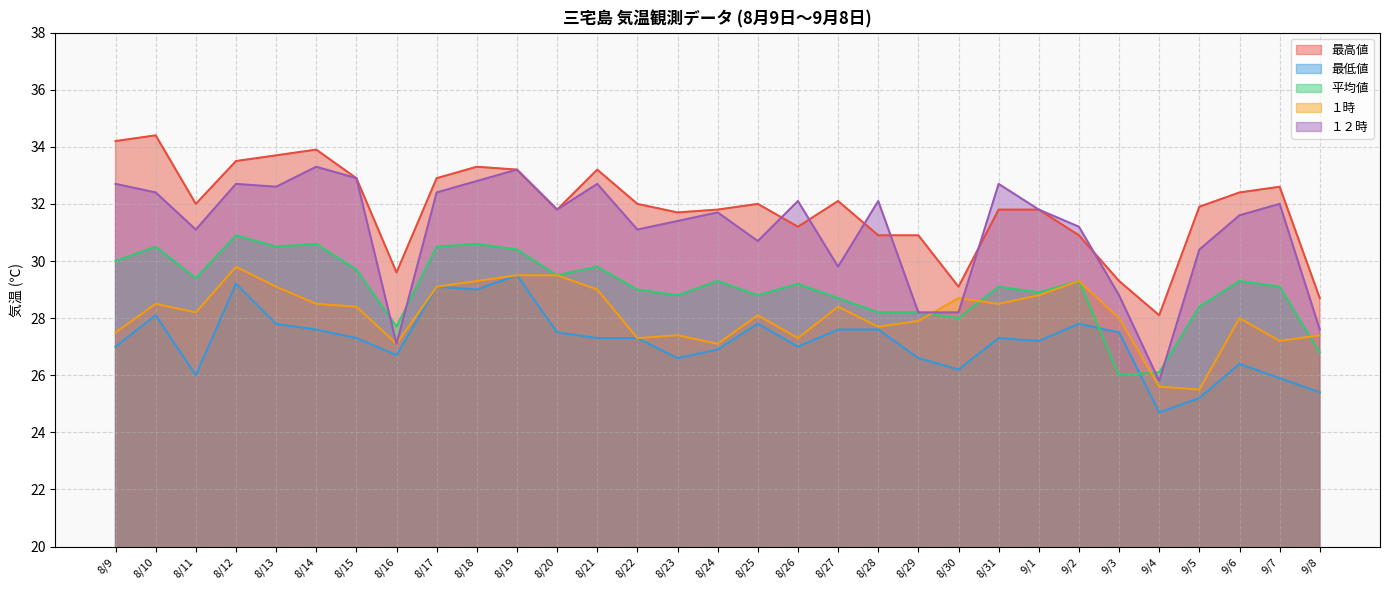

What is the difference between the 最低値 values at 8/12 and 8/17?

0.1